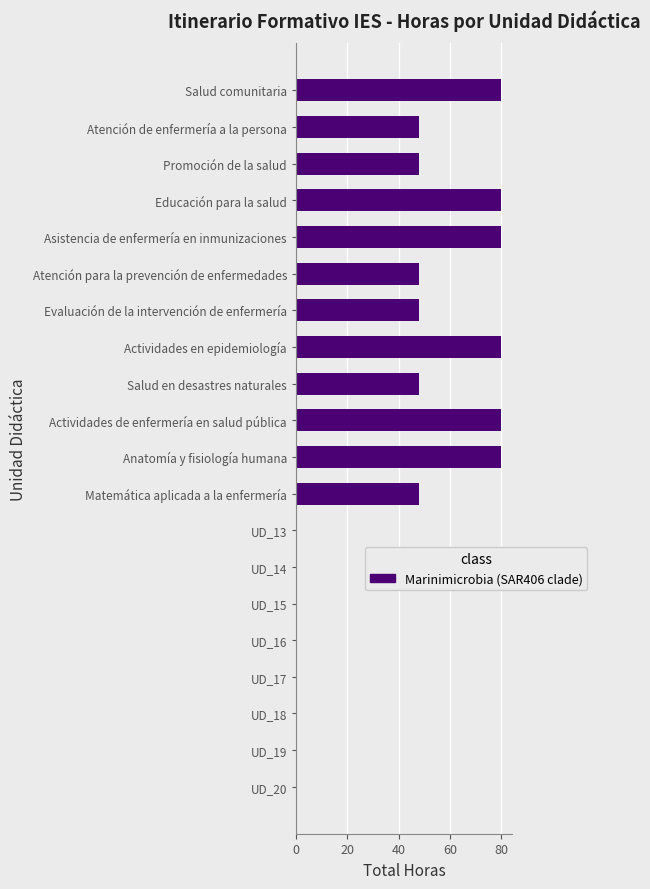

Are the bars horizontal?

Yes